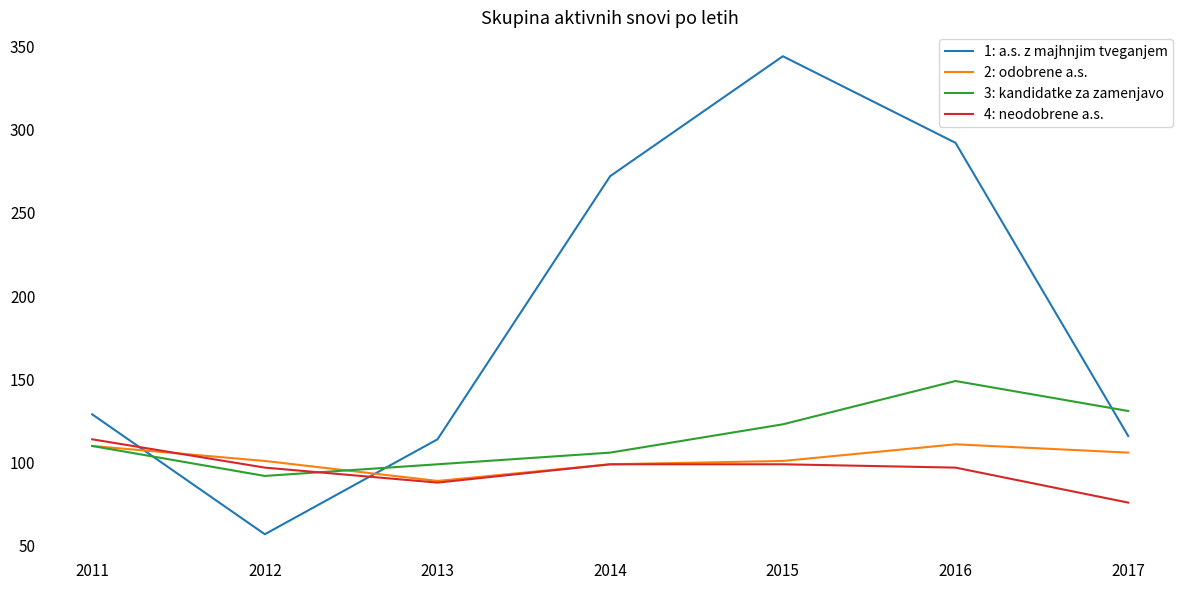

After their last crossing, which series has the higher values: 2: odobrene a.s. or 1: a.s. z majhnjim tveganjem?

1: a.s. z majhnjim tveganjem